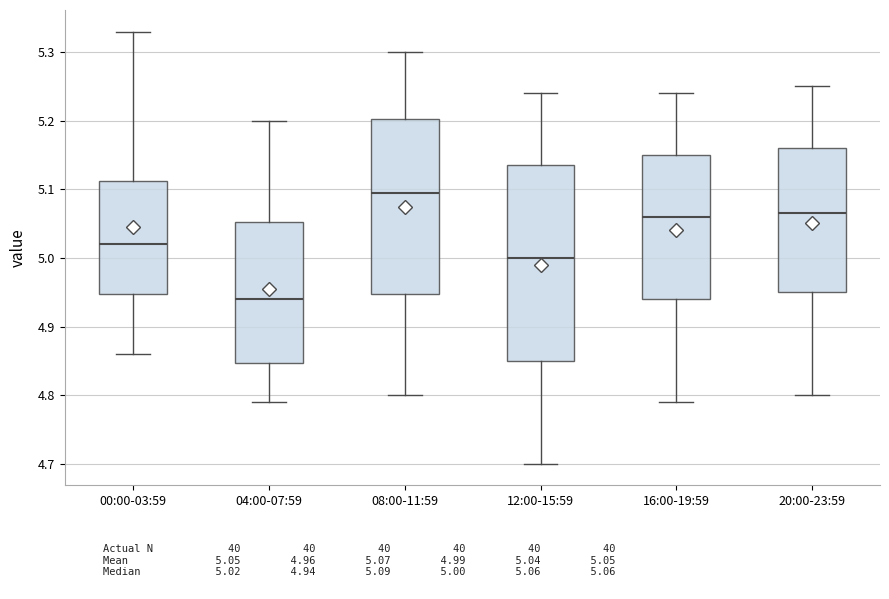

Reading left to right, read every box against the y-axis: the position of its median line, the range the box covers, and the ends of its whiskers. The values are not printed on the chart, so give them approximately, as read against the axis.

00:00-03:59: median 5.02, box 4.95 to 5.11, whiskers 4.86 to 5.33
04:00-07:59: median 4.94, box 4.85 to 5.05, whiskers 4.79 to 5.20
08:00-11:59: median 5.10, box 4.95 to 5.20, whiskers 4.80 to 5.30
12:00-15:59: median 5.00, box 4.85 to 5.14, whiskers 4.70 to 5.24
16:00-19:59: median 5.06, box 4.94 to 5.15, whiskers 4.79 to 5.24
20:00-23:59: median 5.07, box 4.95 to 5.16, whiskers 4.80 to 5.25